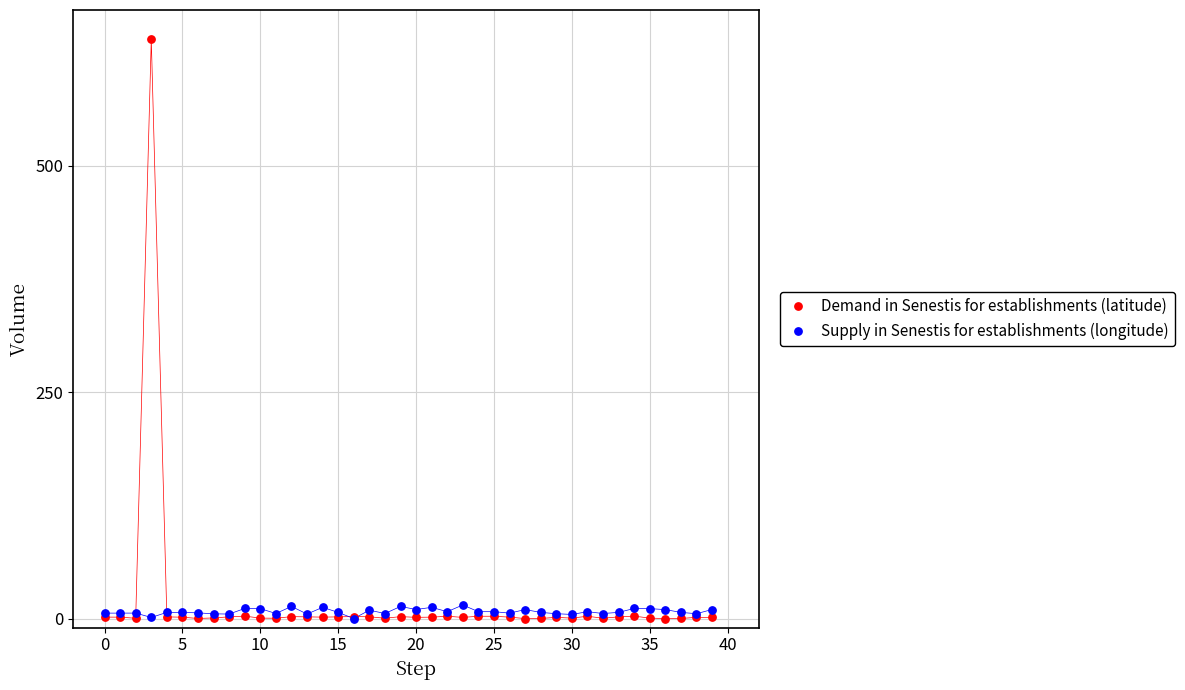

What are all the series names shown in the legend?

Demand in Senestis for establishments (latitude), Supply in Senestis for establishments (longitude)